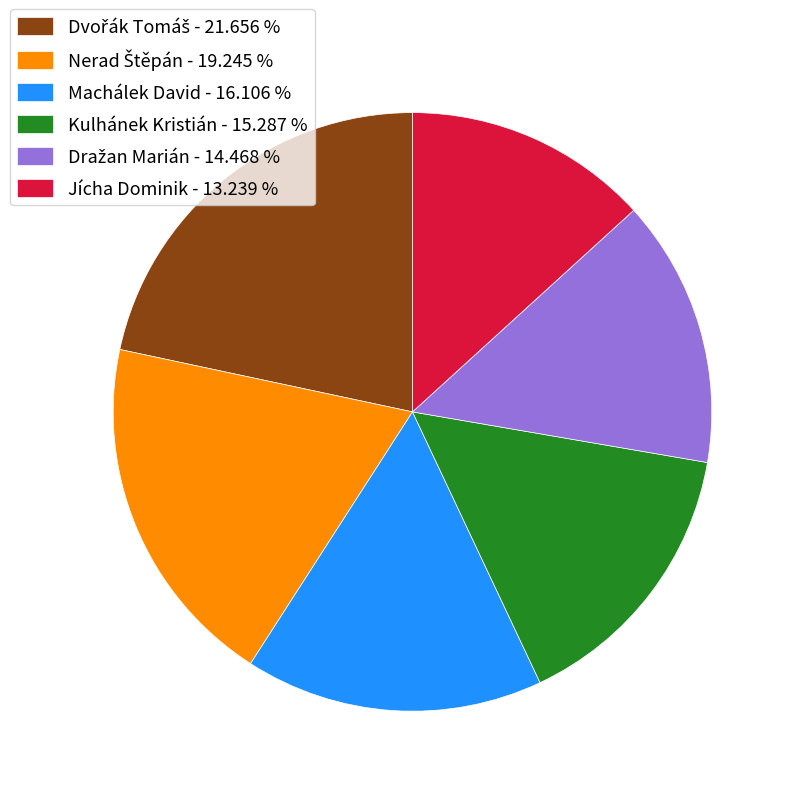

Is it true that Machálek David is 16% of the pie?

True